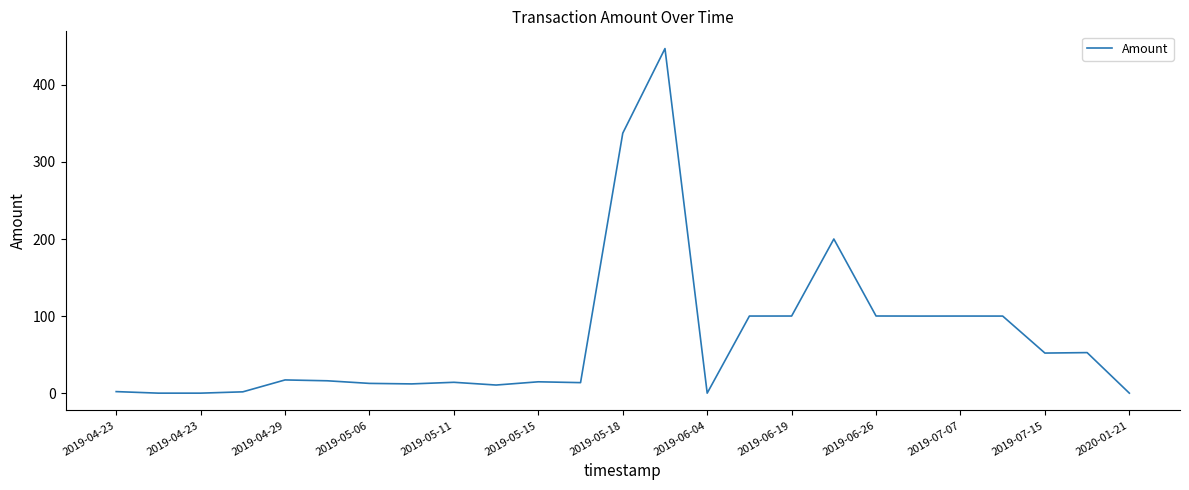

What is the maximum value shown in the chart?

447.1